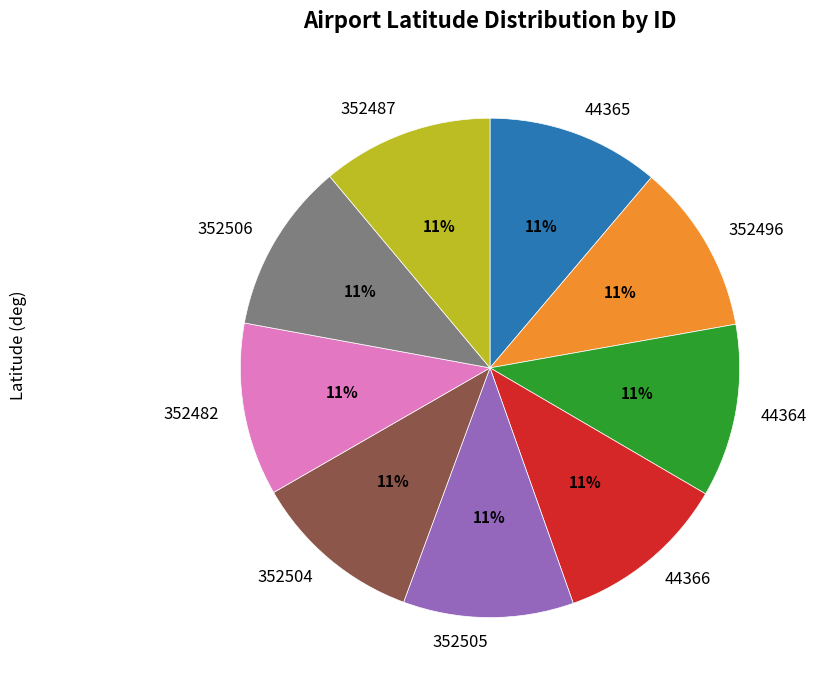

To the nearest percent, what portion does 352487 represent?

11%